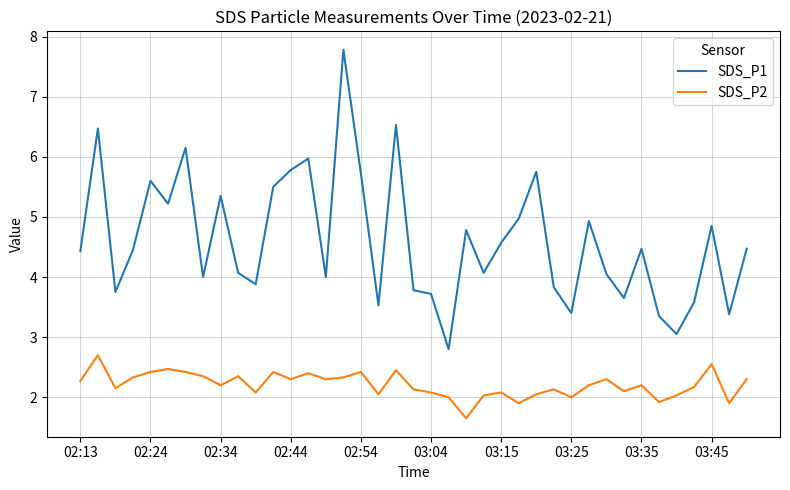

Is this an area chart (filled region under the line)?

No